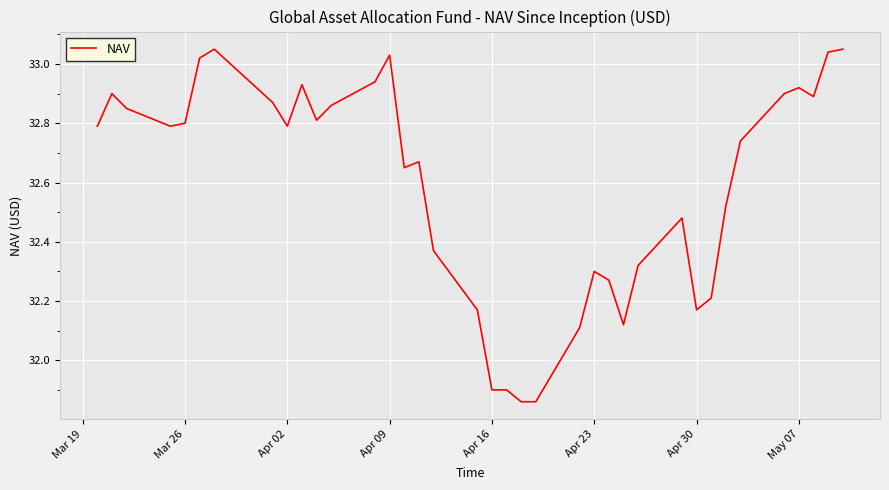

What is the difference between the maximum and minimum values?

1.2